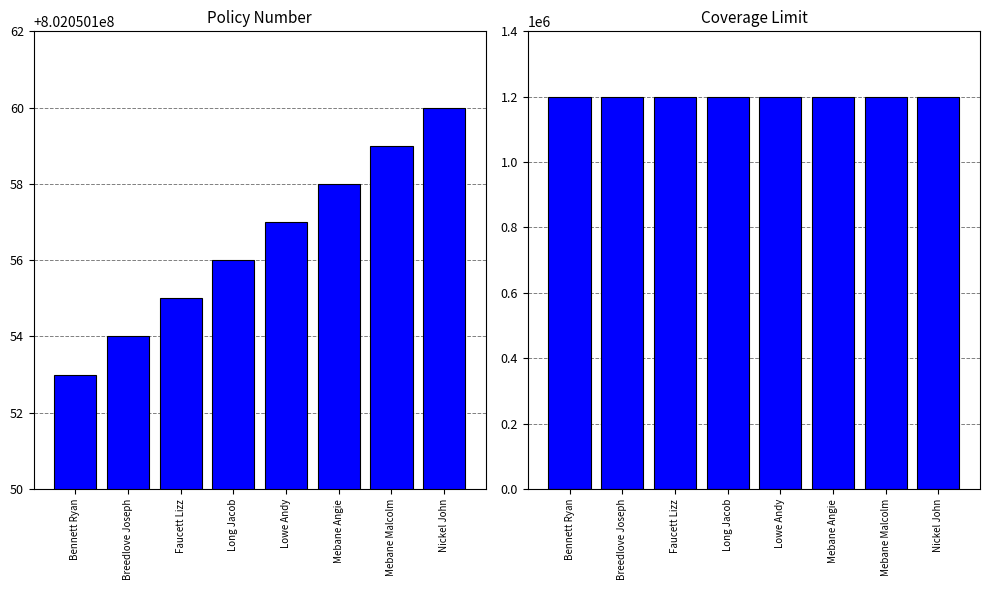

Which series has the largest total across all categories?

Policy Number